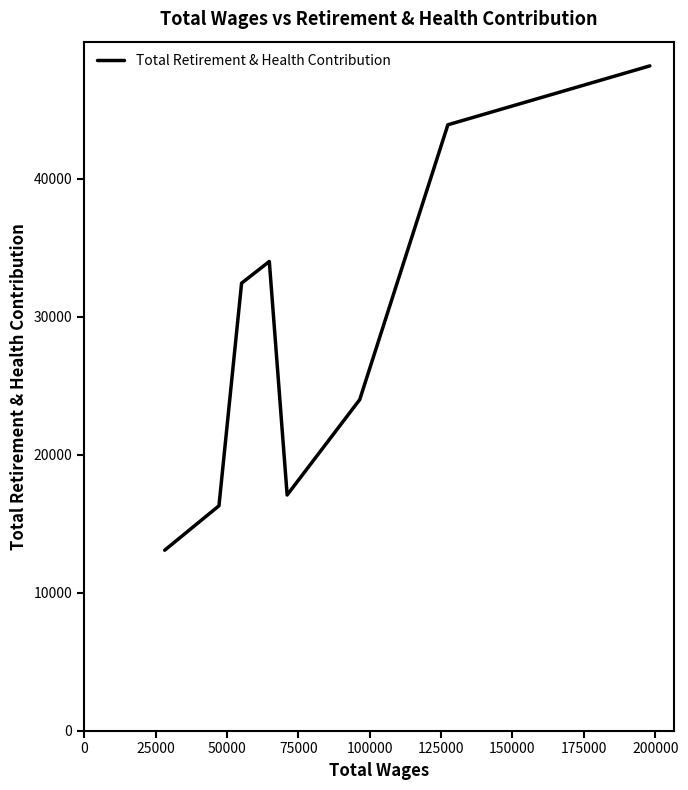

What is the minimum value shown in the chart?

13080